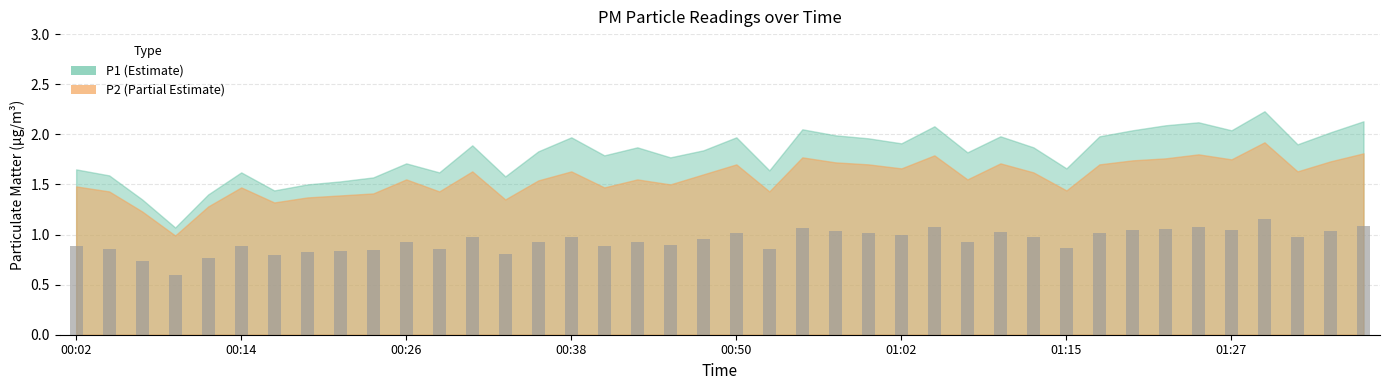

What is the sum of all values?

37.5